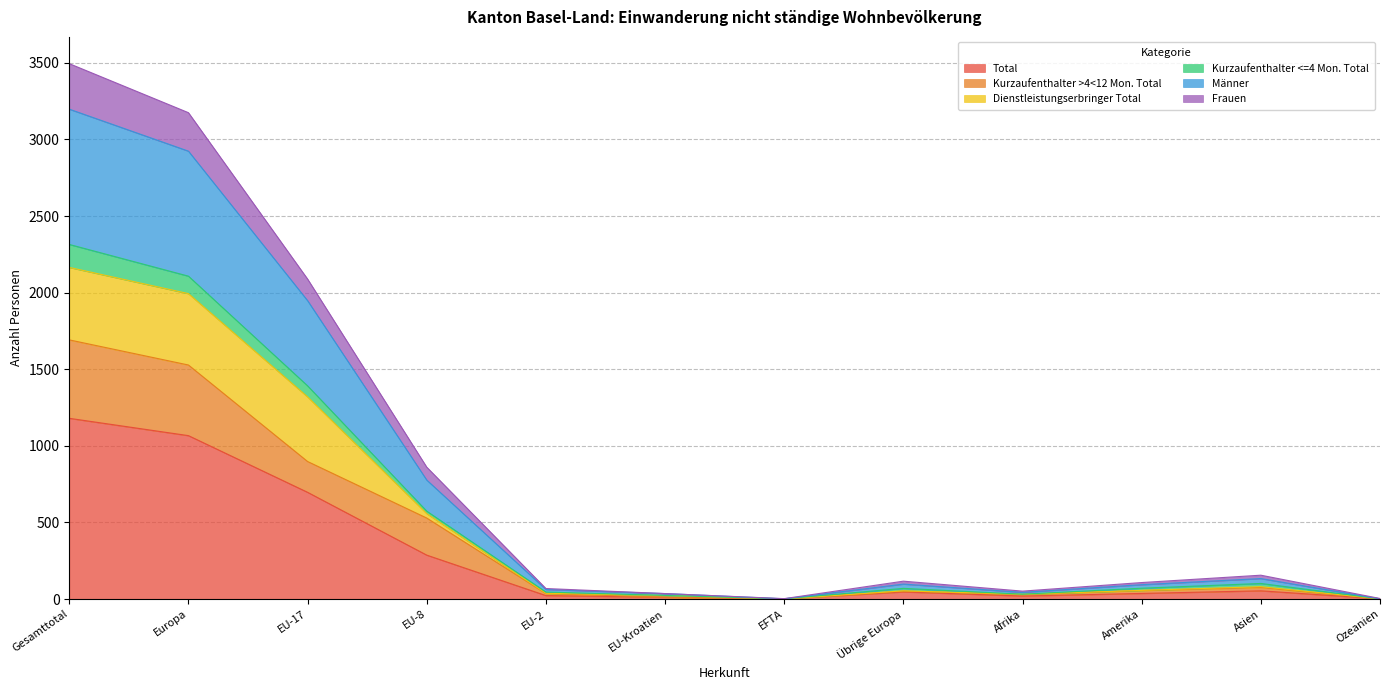

In Männer, how many points are higher than both neighbors (excluding endpoints)?

2